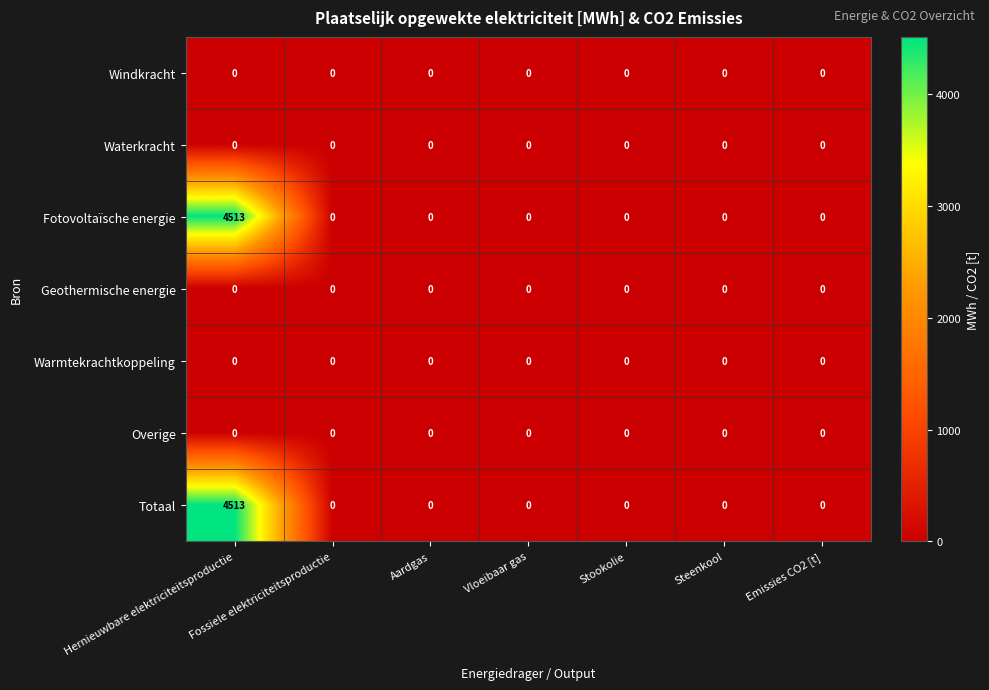

Is the value of Fotovoltaïsche energie at Hernieuwbare elektriciteitsproductie greater than the value of Waterkracht at Vloeibaar gas?

Yes